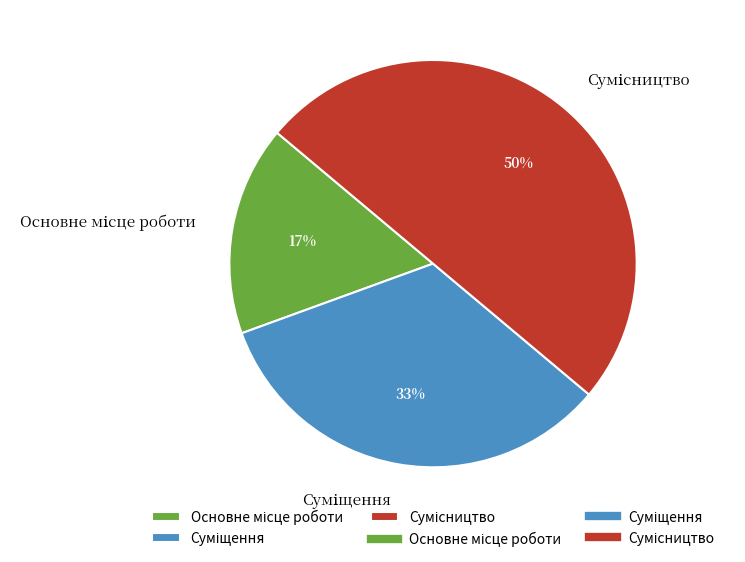

To the nearest percent, what is the difference between the largest and smallest slice percentages?

33%